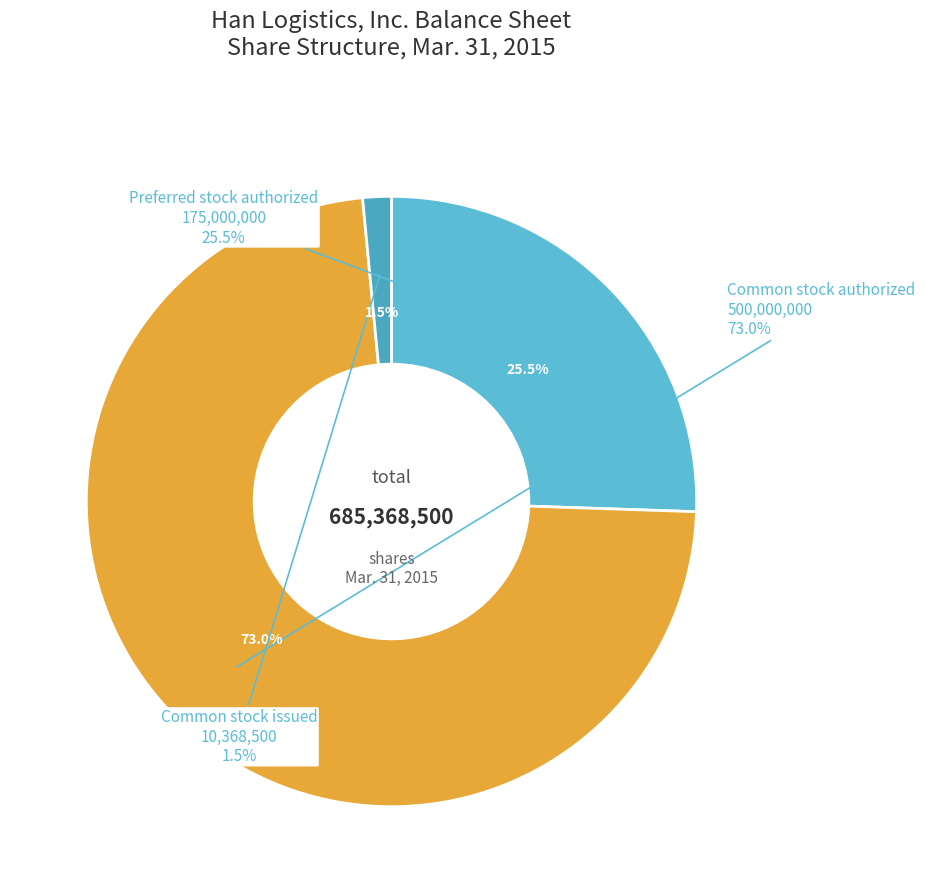

Which has a higher value, Common stock authorized or Common stock issued?

Common stock authorized